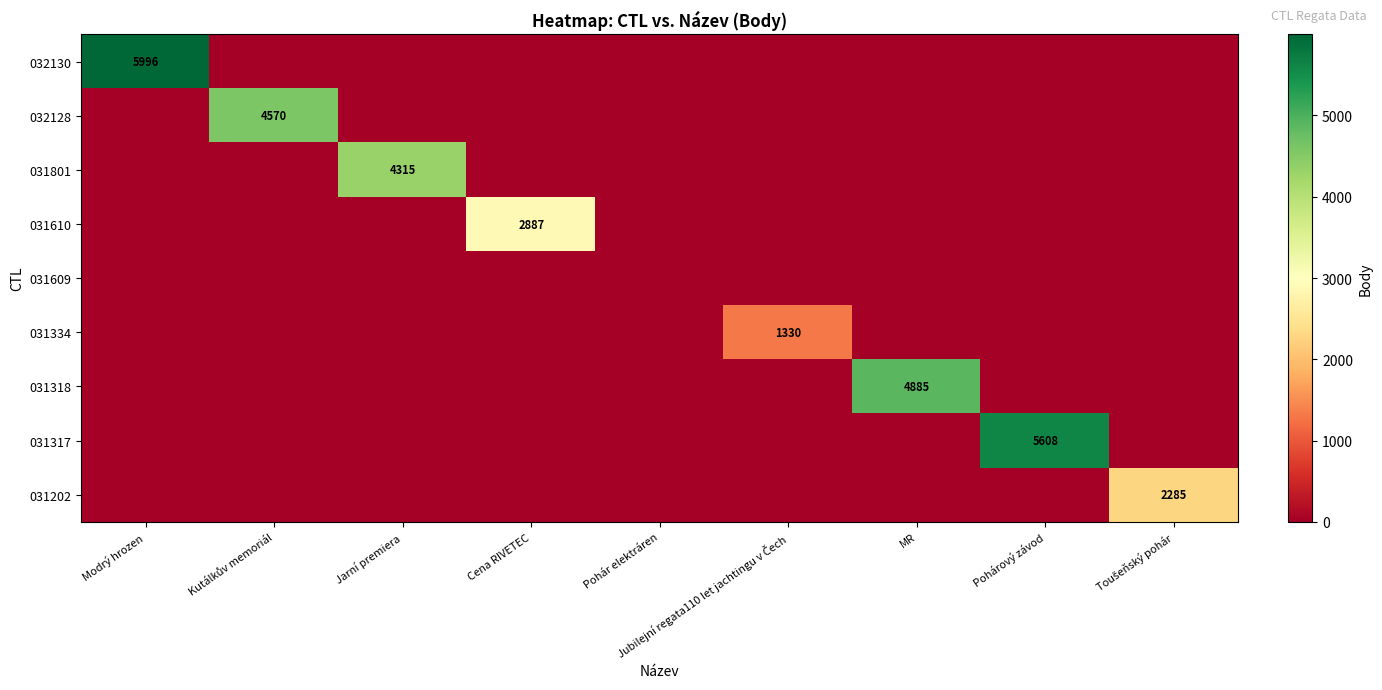

What is the maximum value for 031610?

2887